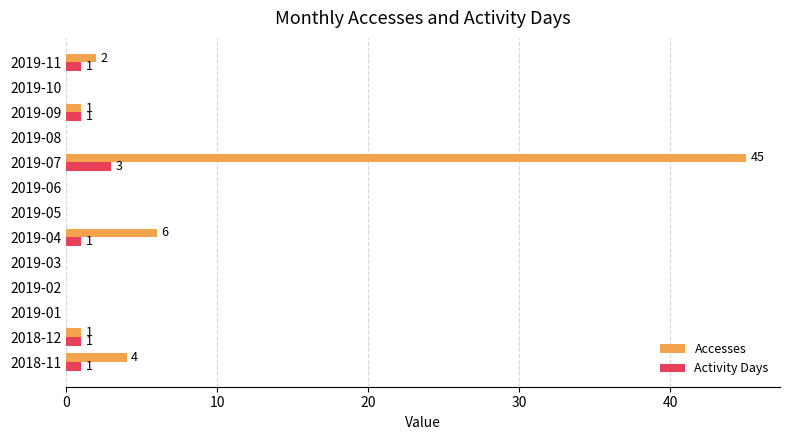

At which category is the sum across all series the highest?

2019-07